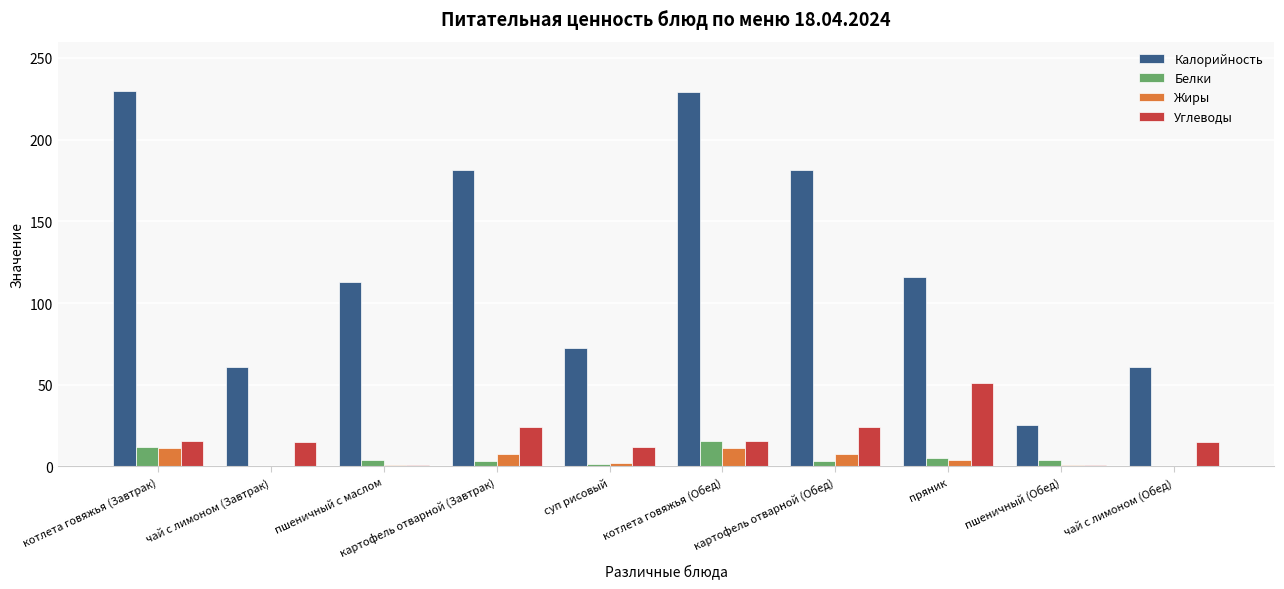

Does the chart contain stacked bars?

No